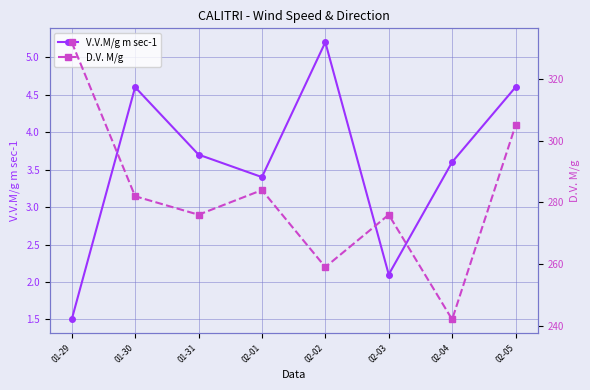

At 01-30, list the series in order from smallest to largest.

V.V.M/g m sec-1, D.V. M/g